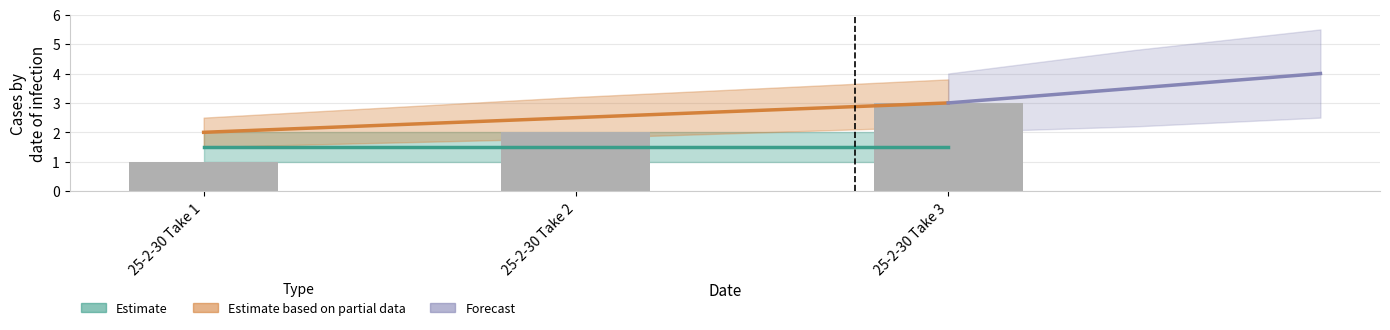

What is the change in value from 25-2-30 Take 1 to 25-2-30 Take 2?

+0.5